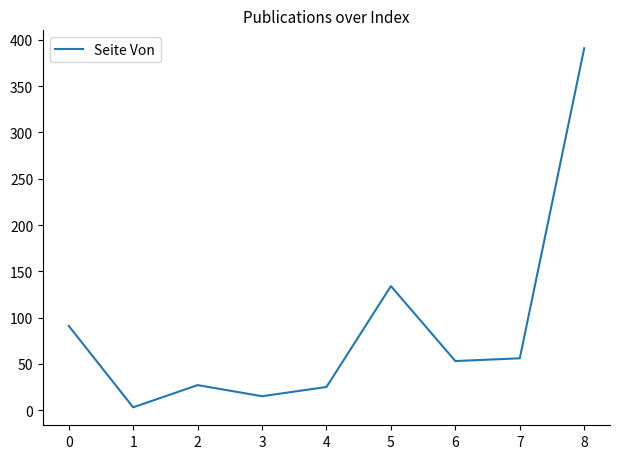

True or false: the data shows 128 at 0.

False